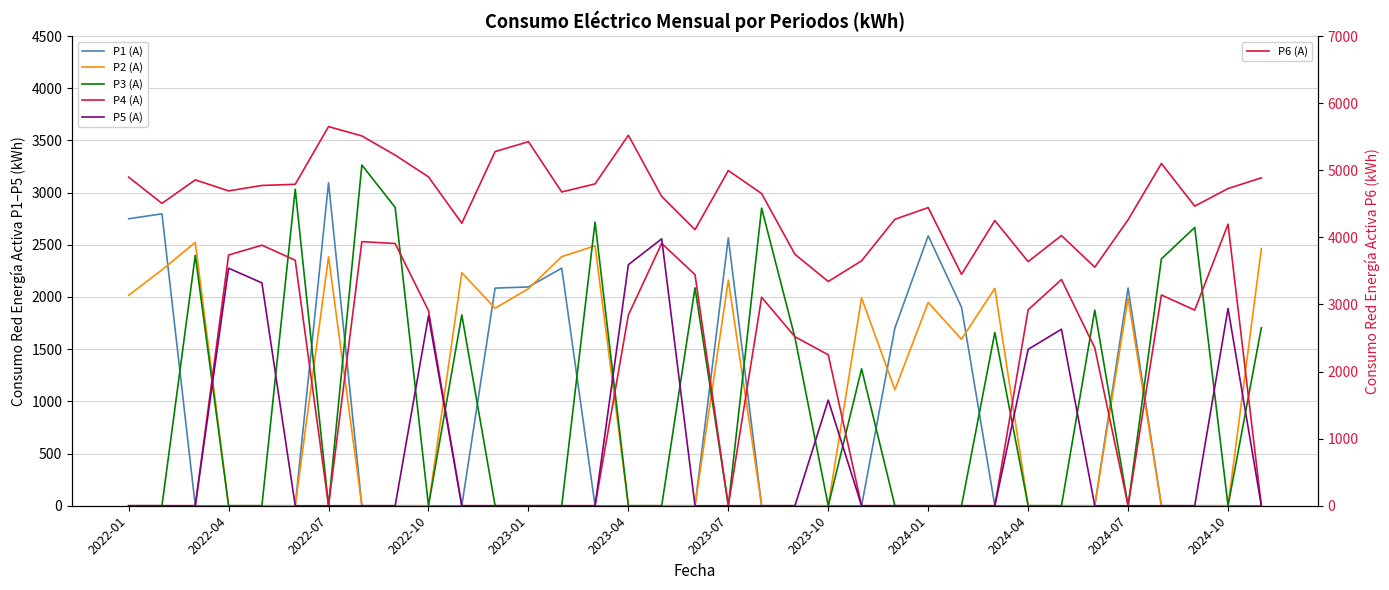

The value of P2 (A) at 2023-04 is -1502.9. True or false?

False